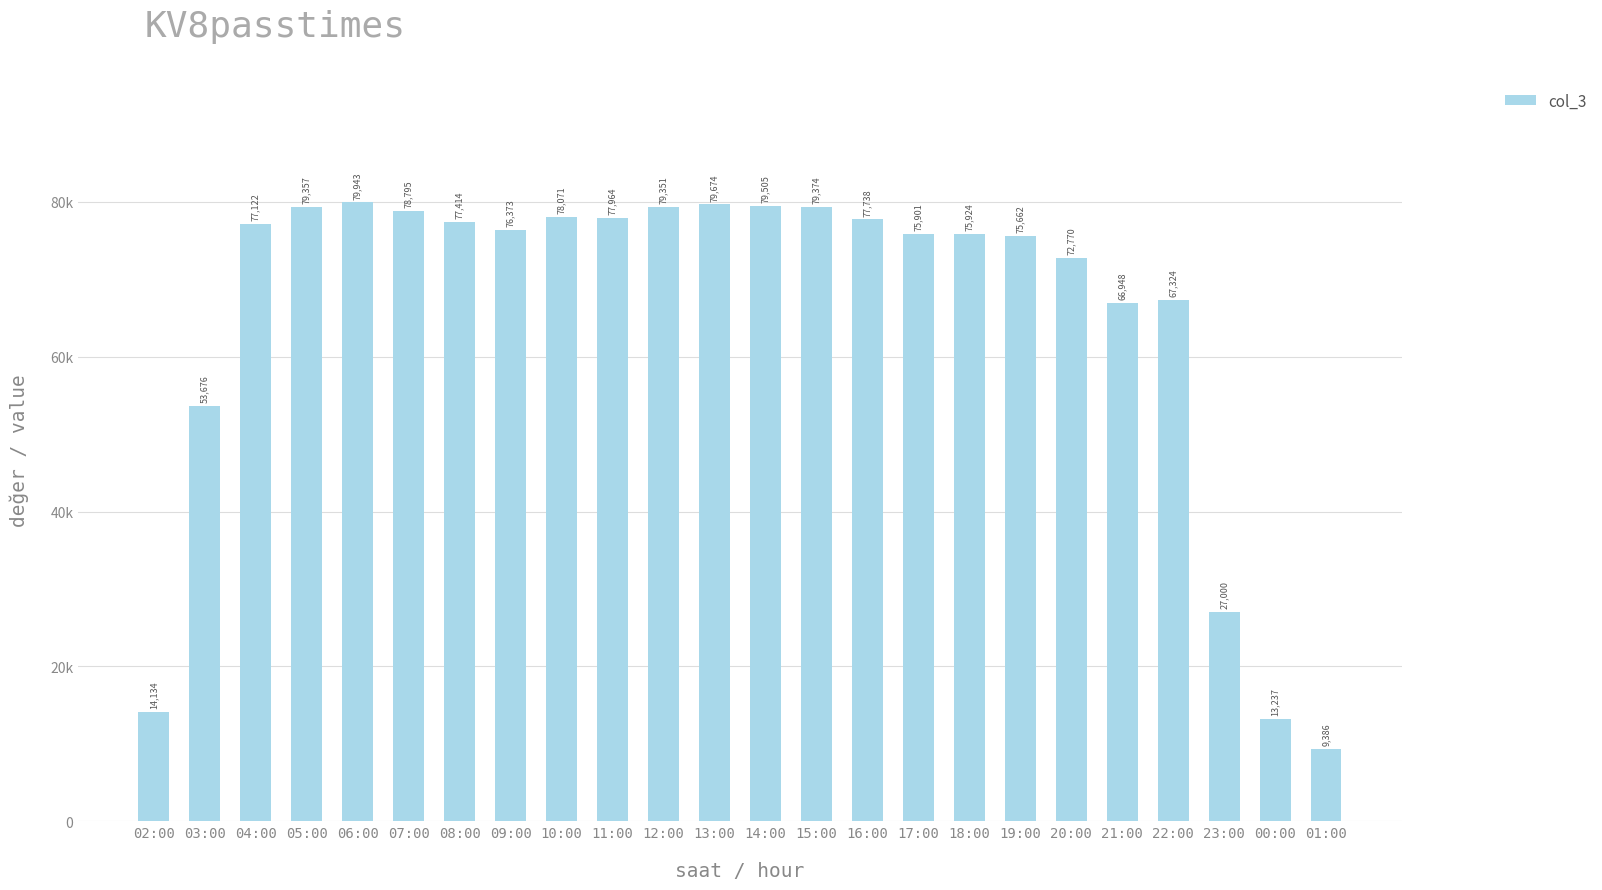

At which label is the value closest to 44664?

03:00